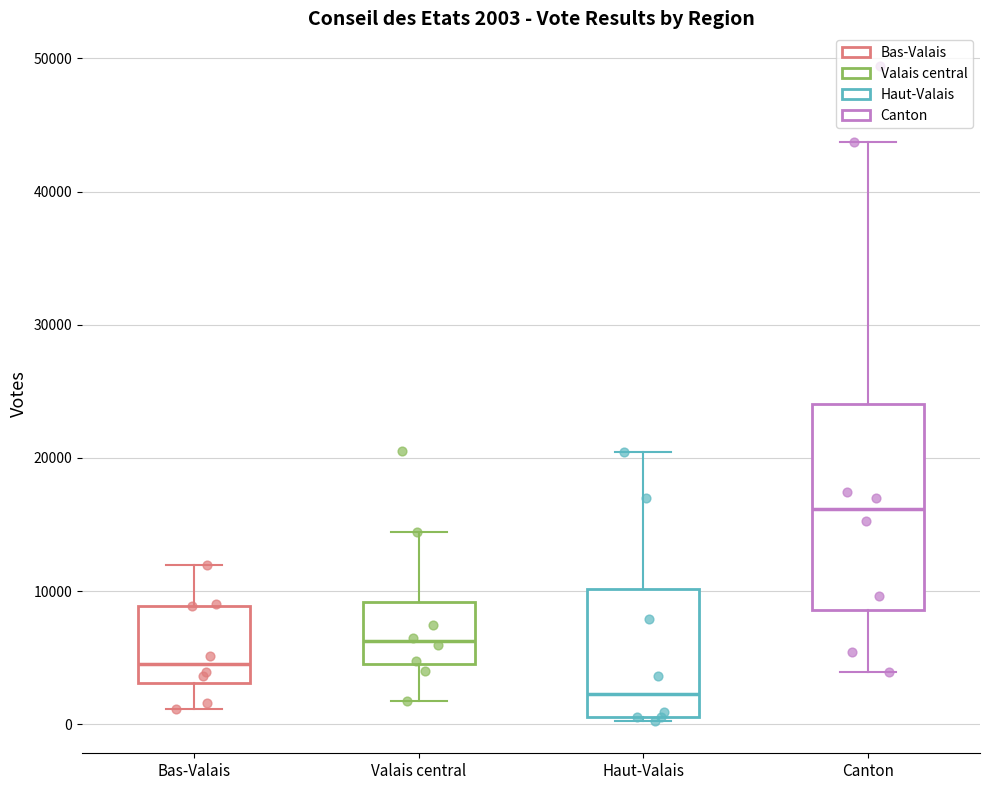

Comparing the boxes themselves (not the whiskers), which one is the tallest?

Canton